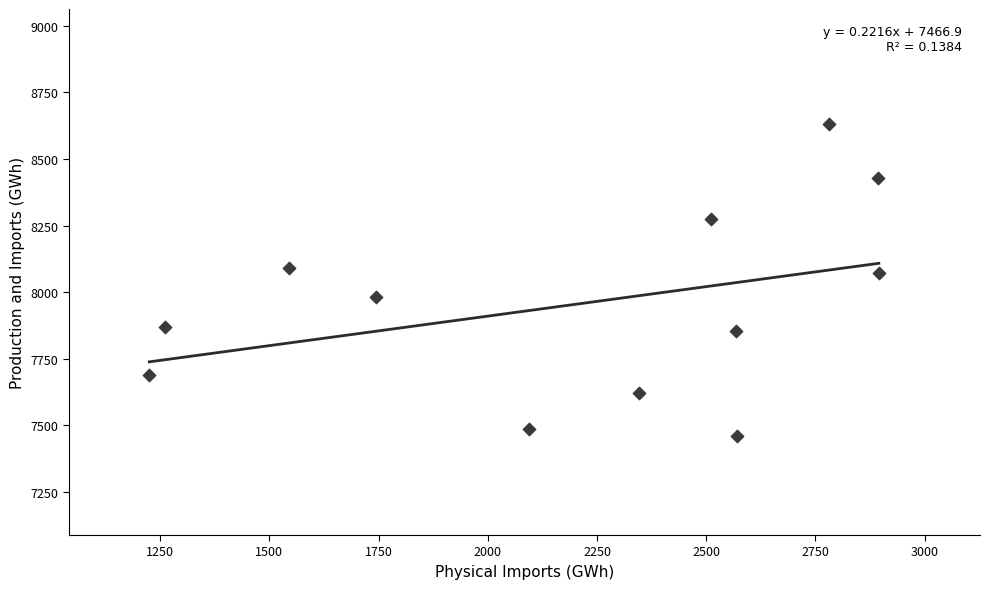

What is the range of Y values (max minus min)?

1170.9